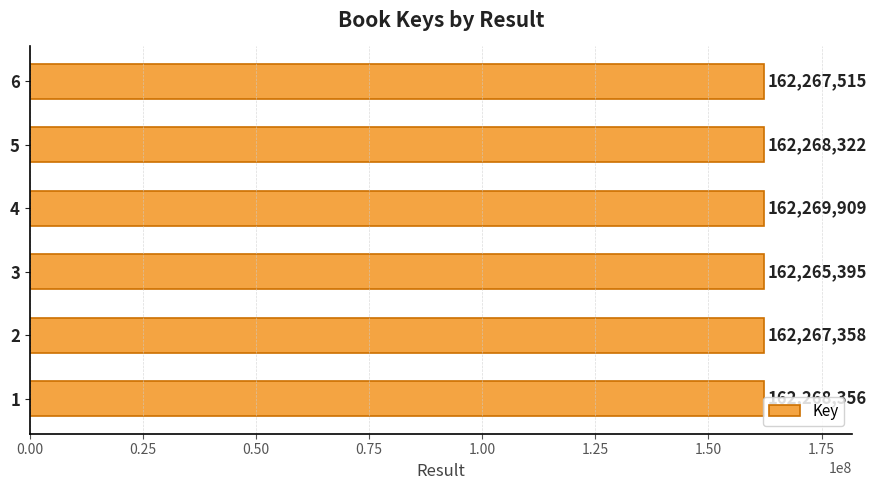

What is the sum of the values at 6 and 3?

324532910